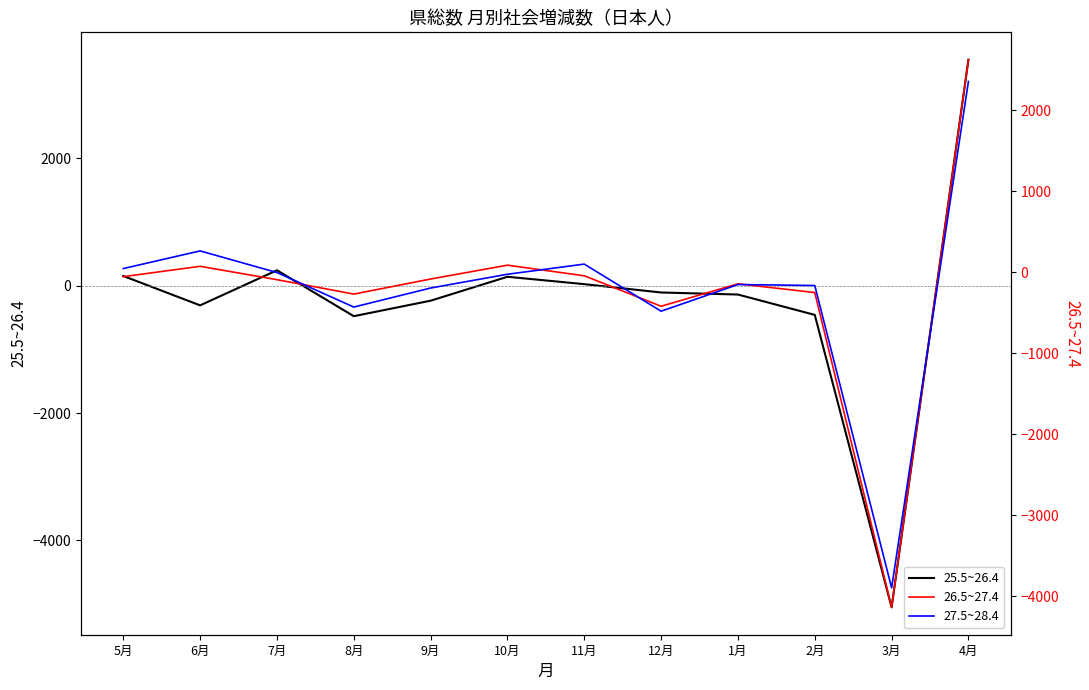

List the series in order of their peak value, highest first.

25.5~26.4, 26.5~27.4, 27.5~28.4